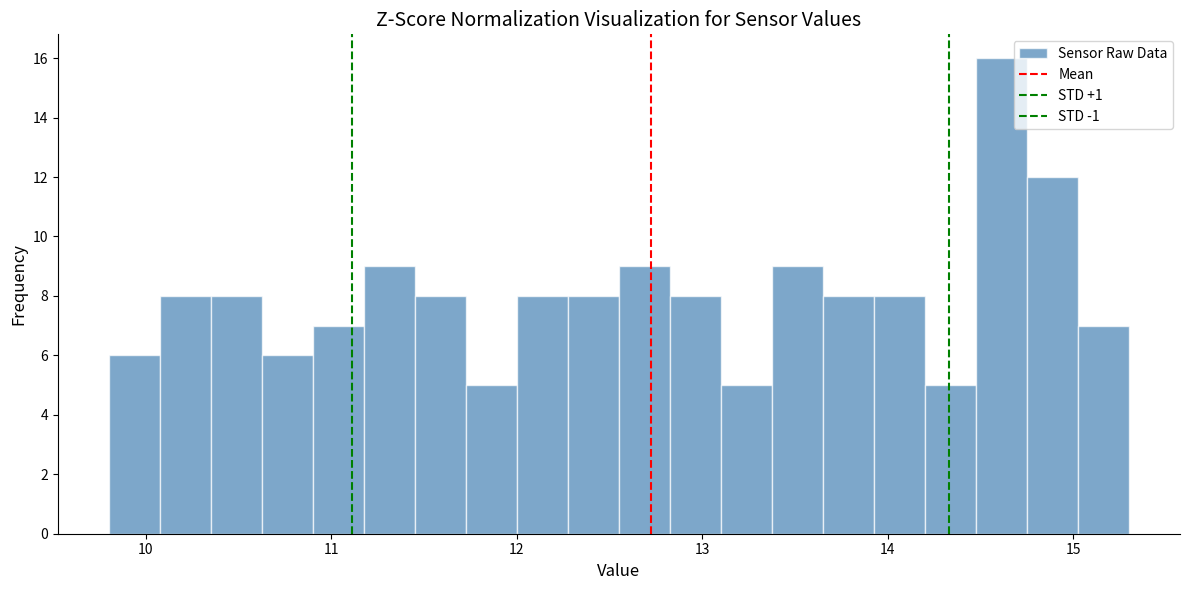

Read against the x-axis, roughly where is the centre of the tallest bar?

14.6